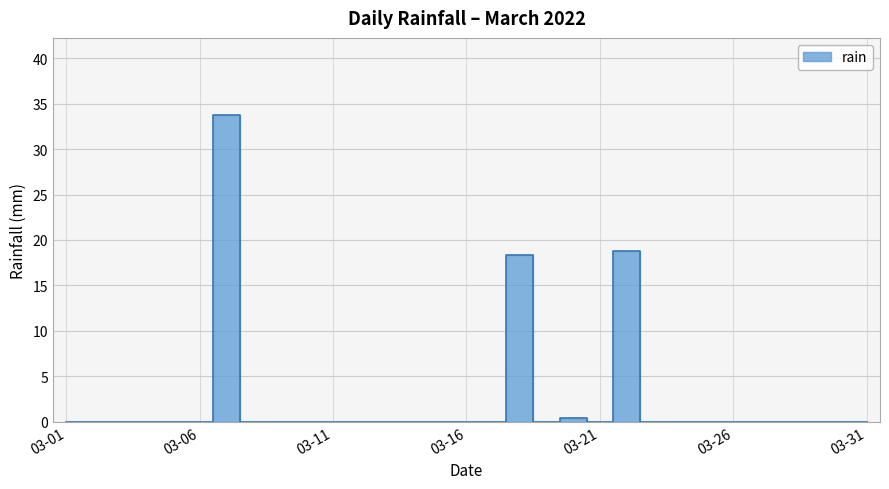

How many interior local peaks (higher than both neighbors) does the data have?

4